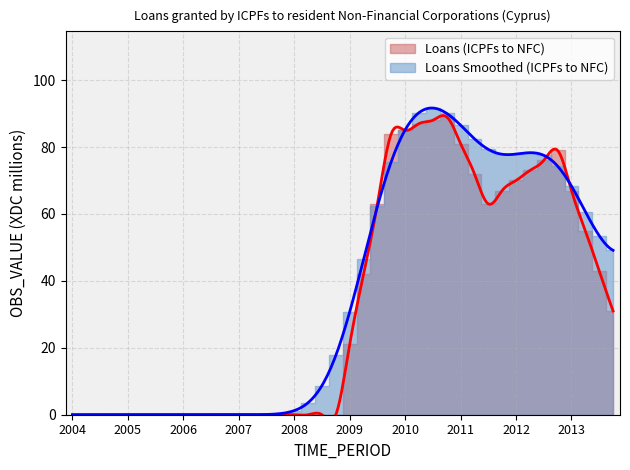

The chart shows a value of 39 at 2008-Q1. True or false?

False